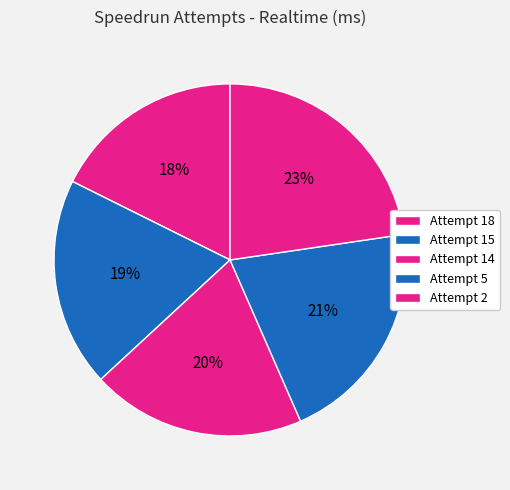

To the nearest percent, what is the average slice percentage?

20%